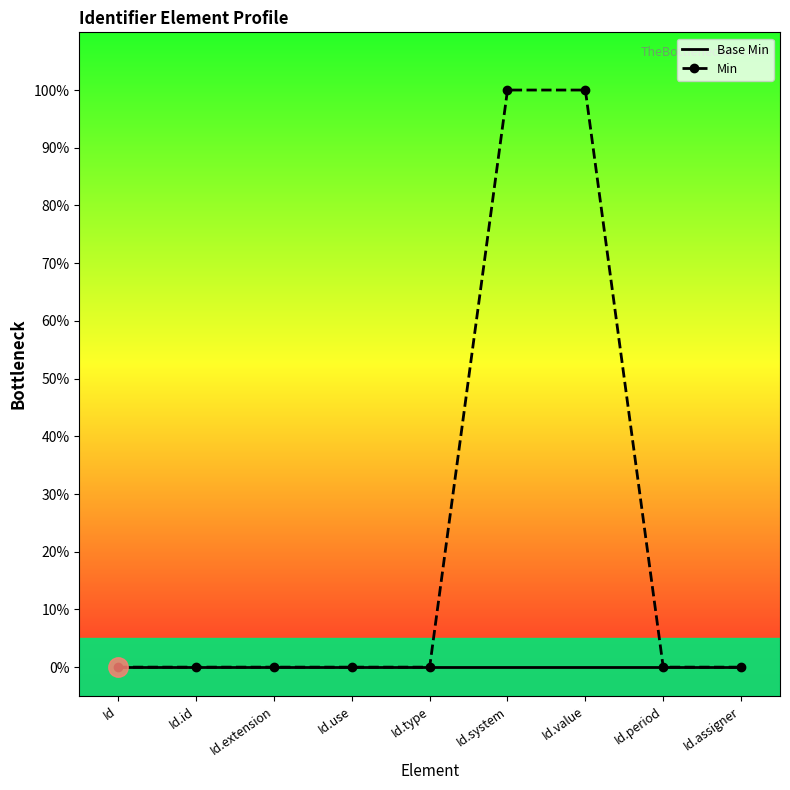

True or false: Min has more than 2 interior local peaks.

False